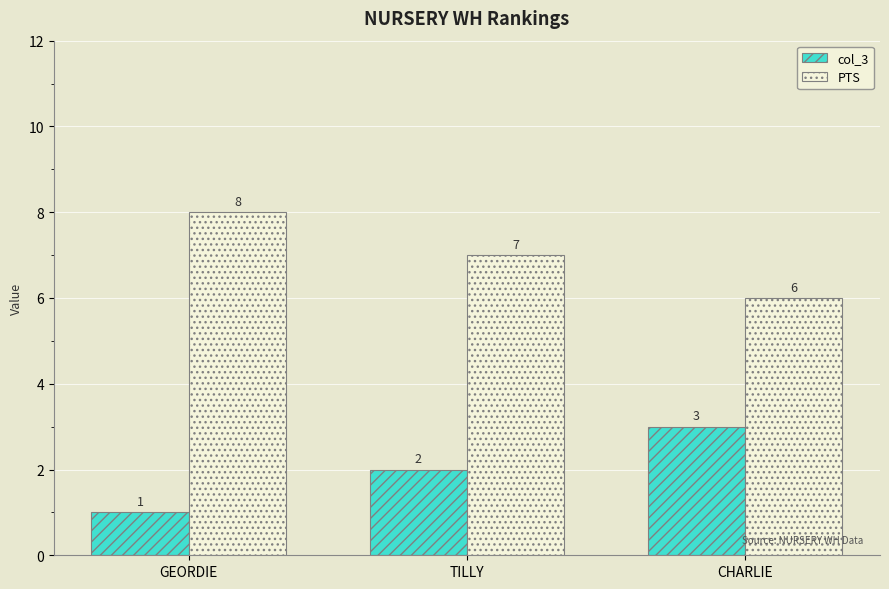

What is the average value of the PTS series?

7